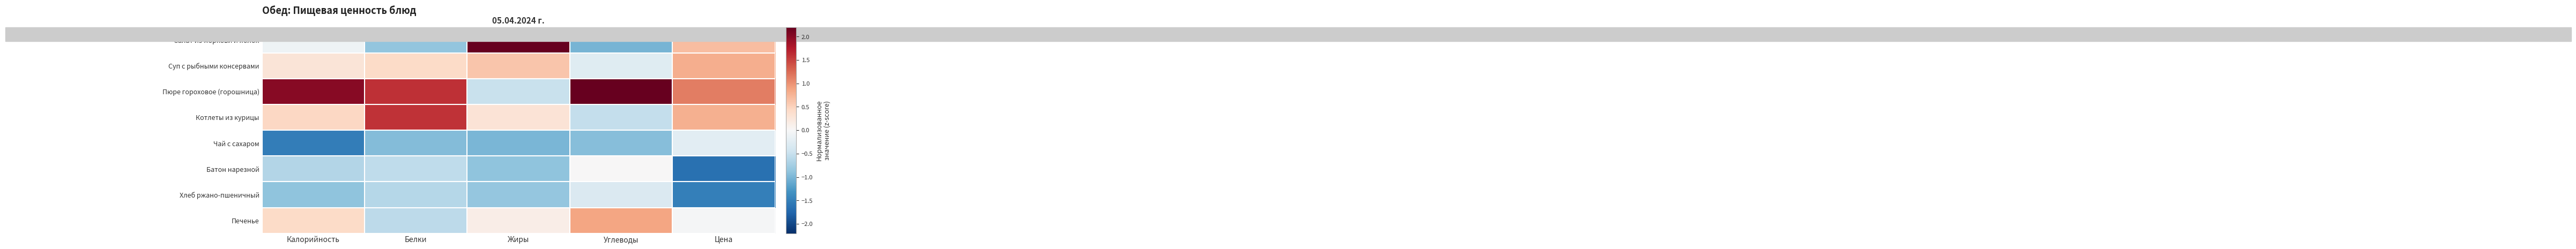

Count the number of categories in the chart.

5